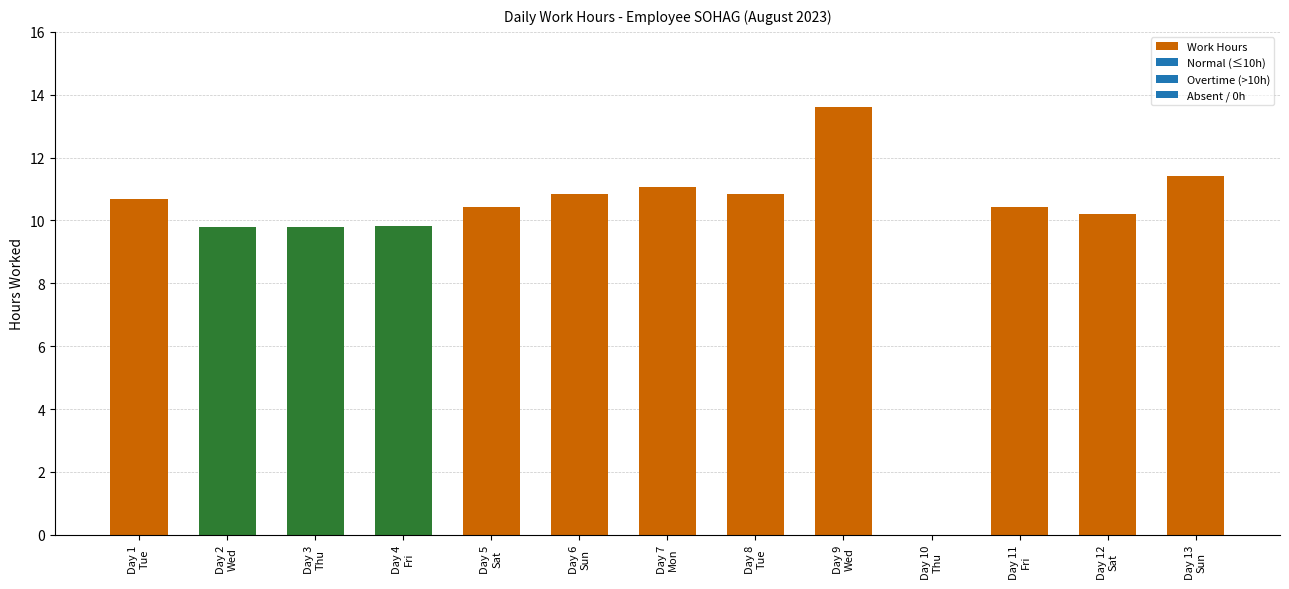

Which label corresponds to the largest value in the chart?

Day 9
Wed